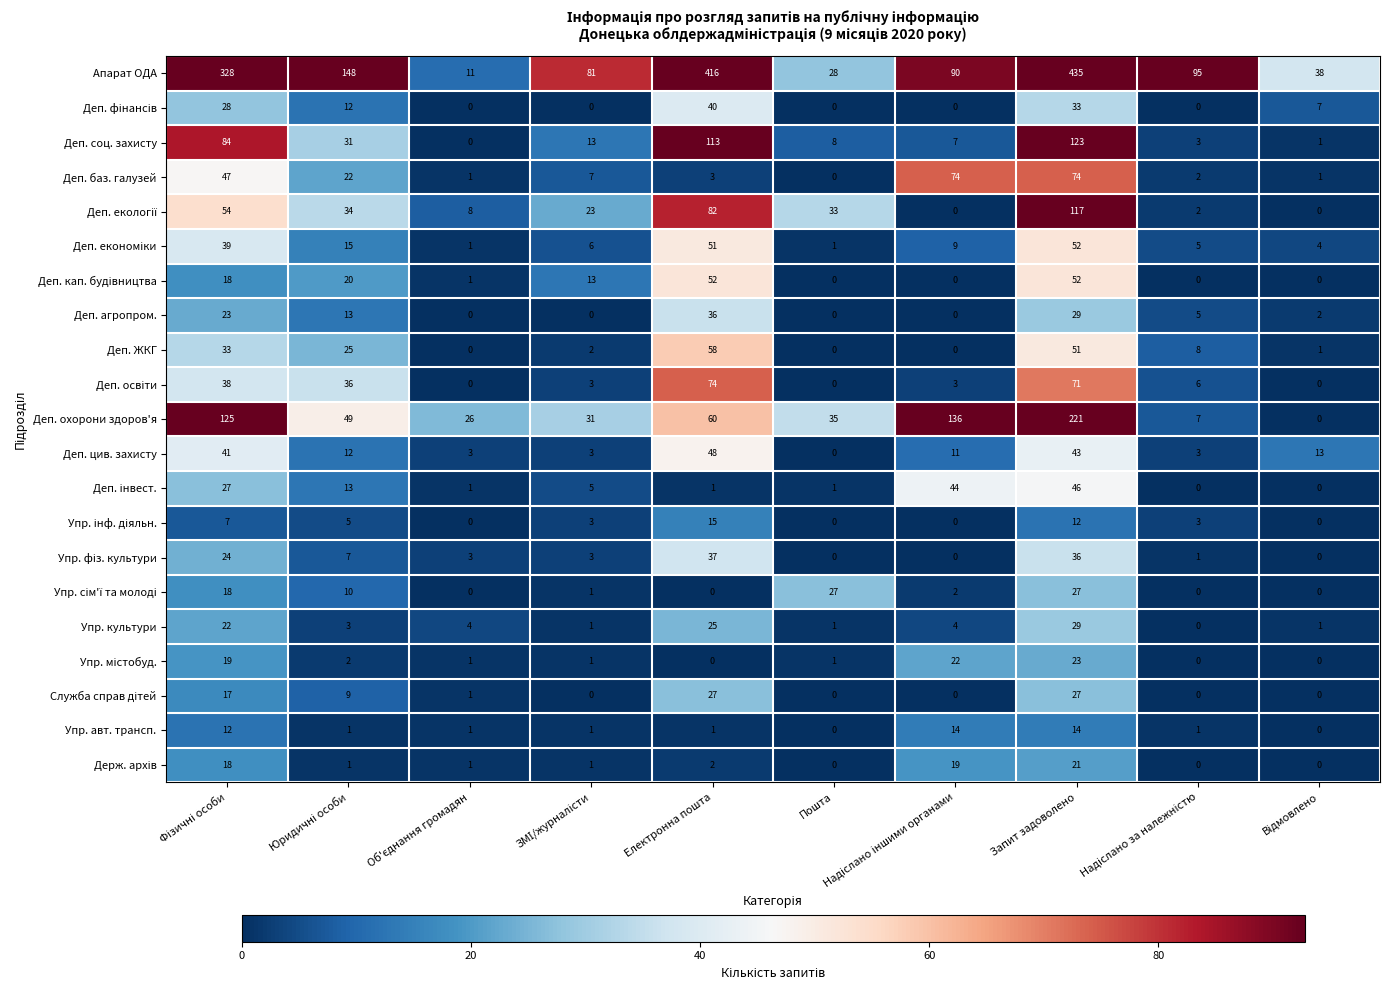

What is the maximum value shown in the chart?

435